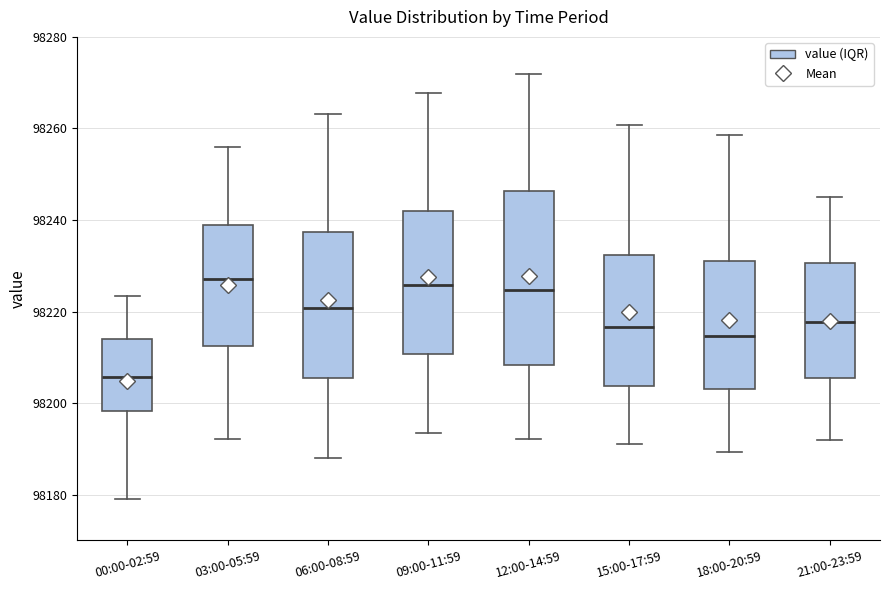

Reading left to right, read every box against the y-axis: the position of its median line, the range the box covers, and the ends of its whiskers. The values are not printed on the chart, so give them approximately, as read against the axis.

00:00-02:59: median 98206, box 98198 to 98214, whiskers 98180 to 98224
03:00-05:59: median 98228, box 98212 to 98238, whiskers 98192 to 98256
06:00-08:59: median 98220, box 98206 to 98238, whiskers 98188 to 98264
09:00-11:59: median 98226, box 98210 to 98242, whiskers 98194 to 98268
12:00-14:59: median 98224, box 98208 to 98246, whiskers 98192 to 98272
15:00-17:59: median 98216, box 98204 to 98232, whiskers 98192 to 98260
18:00-20:59: median 98214, box 98204 to 98232, whiskers 98190 to 98258
21:00-23:59: median 98218, box 98206 to 98230, whiskers 98192 to 98246